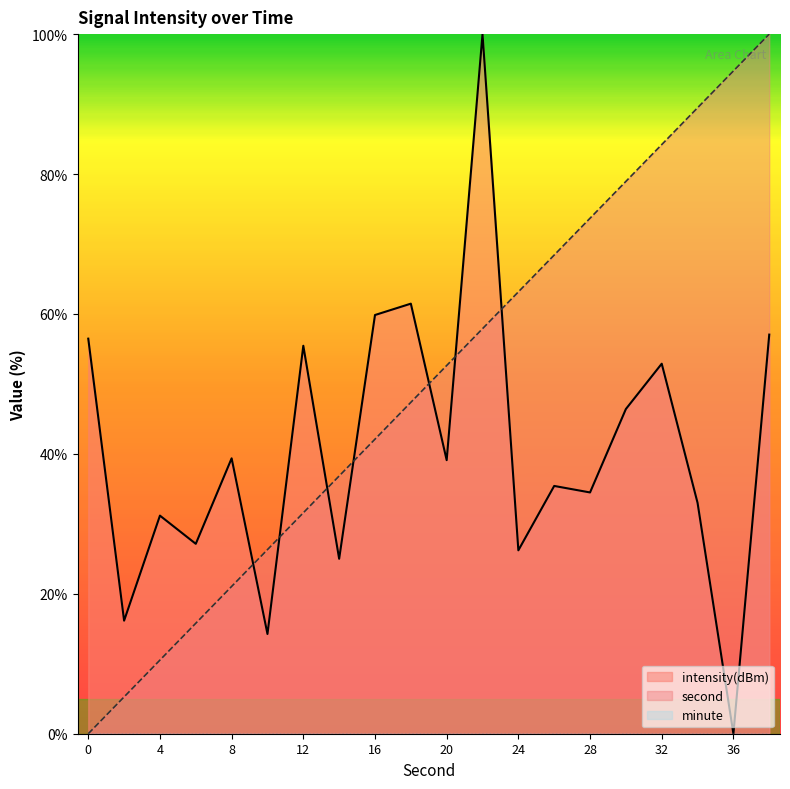

Reading left to right, extract all data points from this chart.

second: 0.0	5.3	10.5	15.8	21.1	26.3	31.6	36.8	42.1	47.4	52.6	57.9	63.2	68.4	73.7	78.9	84.2	89.5	94.7	100.0
intensity(dBm): 56.5	16.2	31.2	27.1	39.4	14.3	55.5	25.0	59.8	61.5	39.1	100.0	26.2	35.4	34.5	46.4	52.9	33.0	0.0	57.0